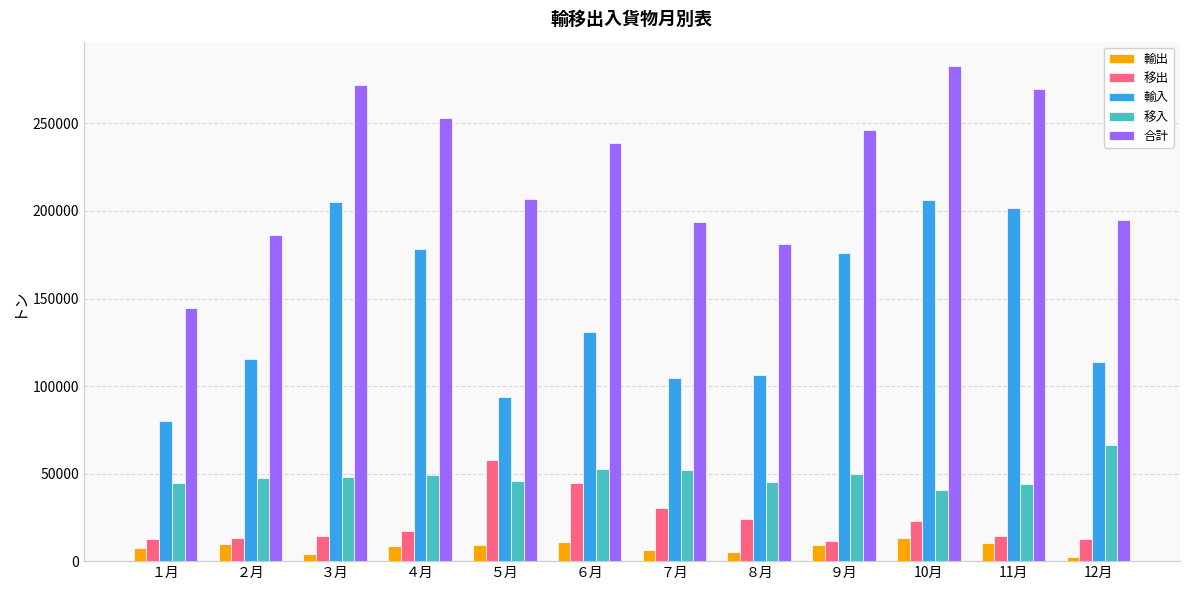

At which category is the sum across all series the highest?

10月